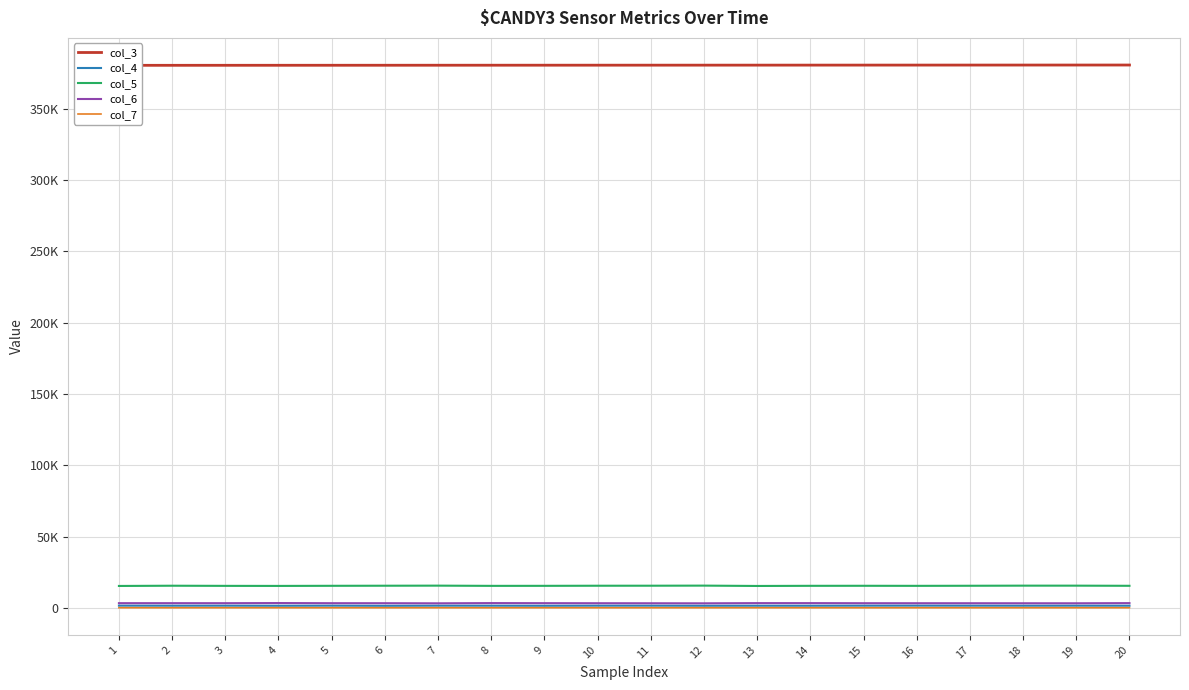

Which series has the widest spread of values?

col_5